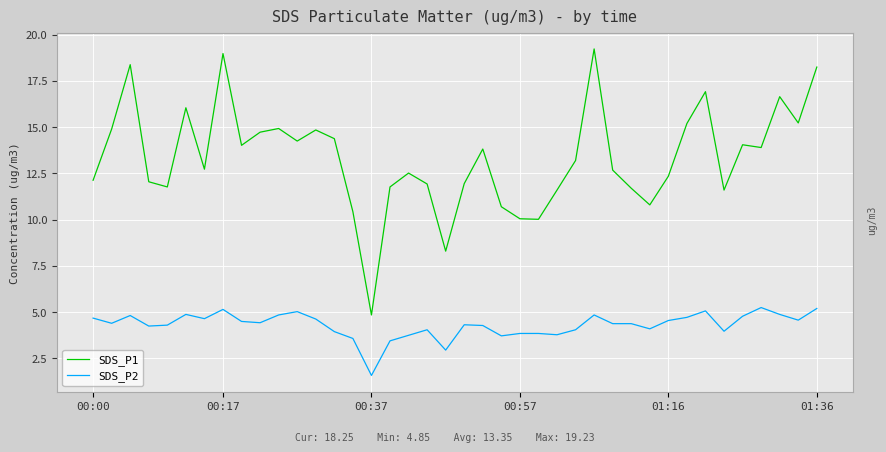

Which series has the widest spread of values?

SDS_P1